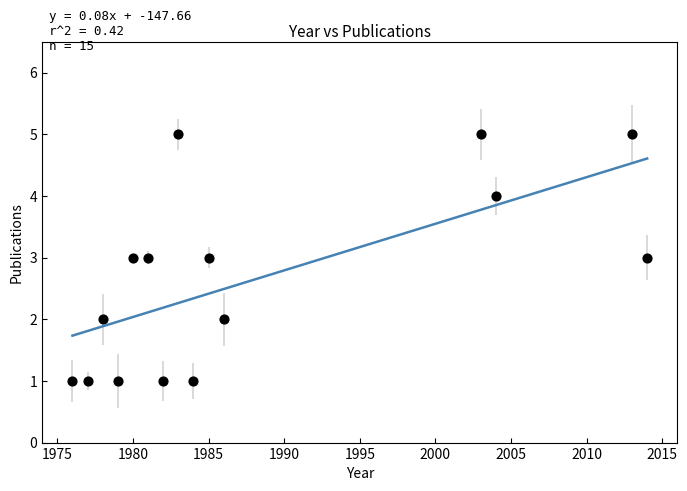

What is the range of X values (max minus min)?

38